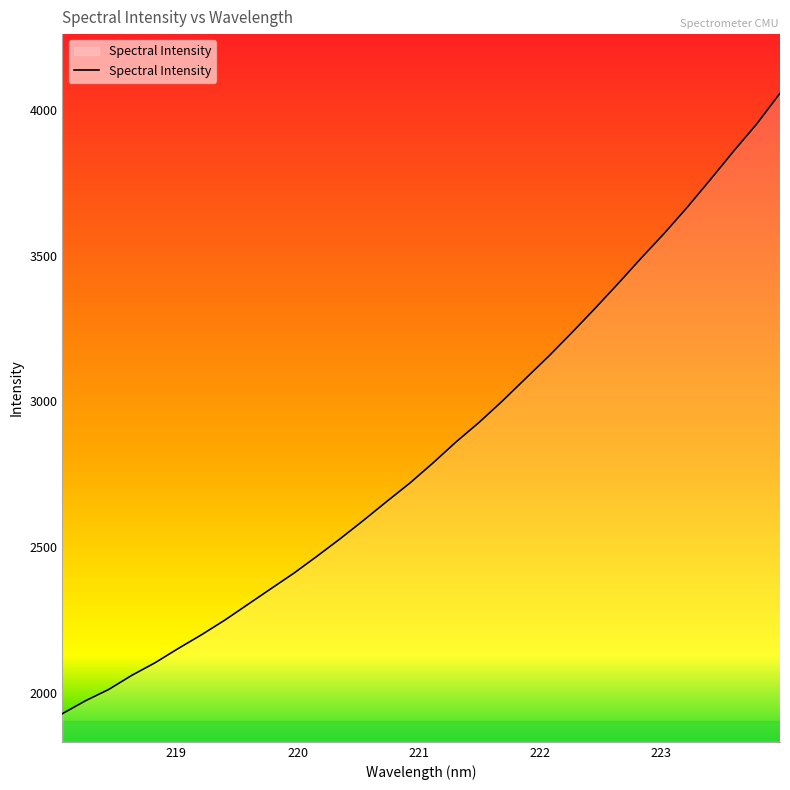

What is the difference between the maximum and minimum values?

2124.8